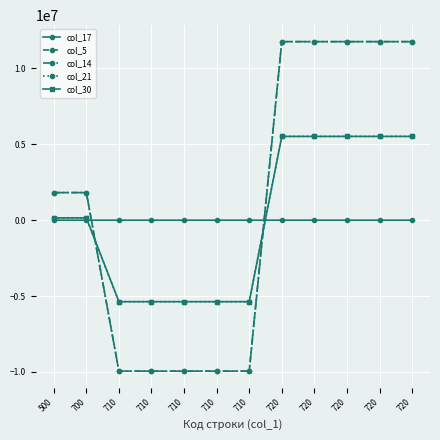

Which series changed the most between 700 and 710?

col_5